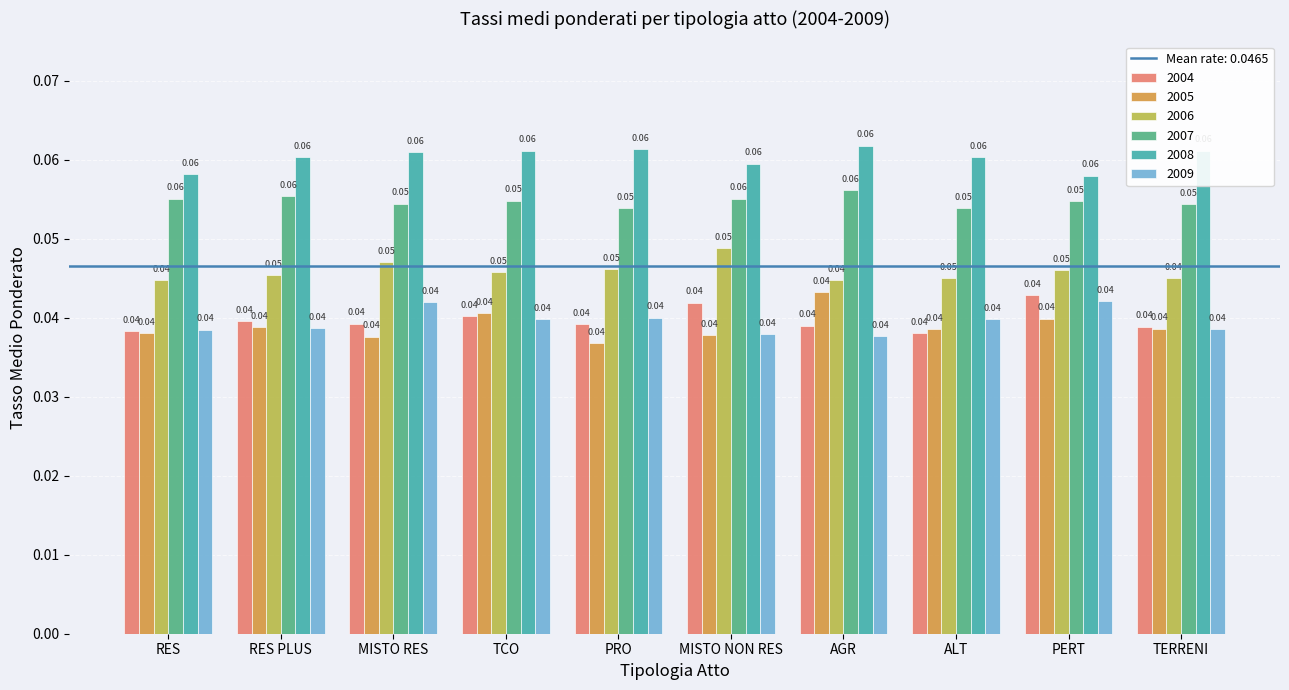

What is the sum of all 2005 values?

0.4